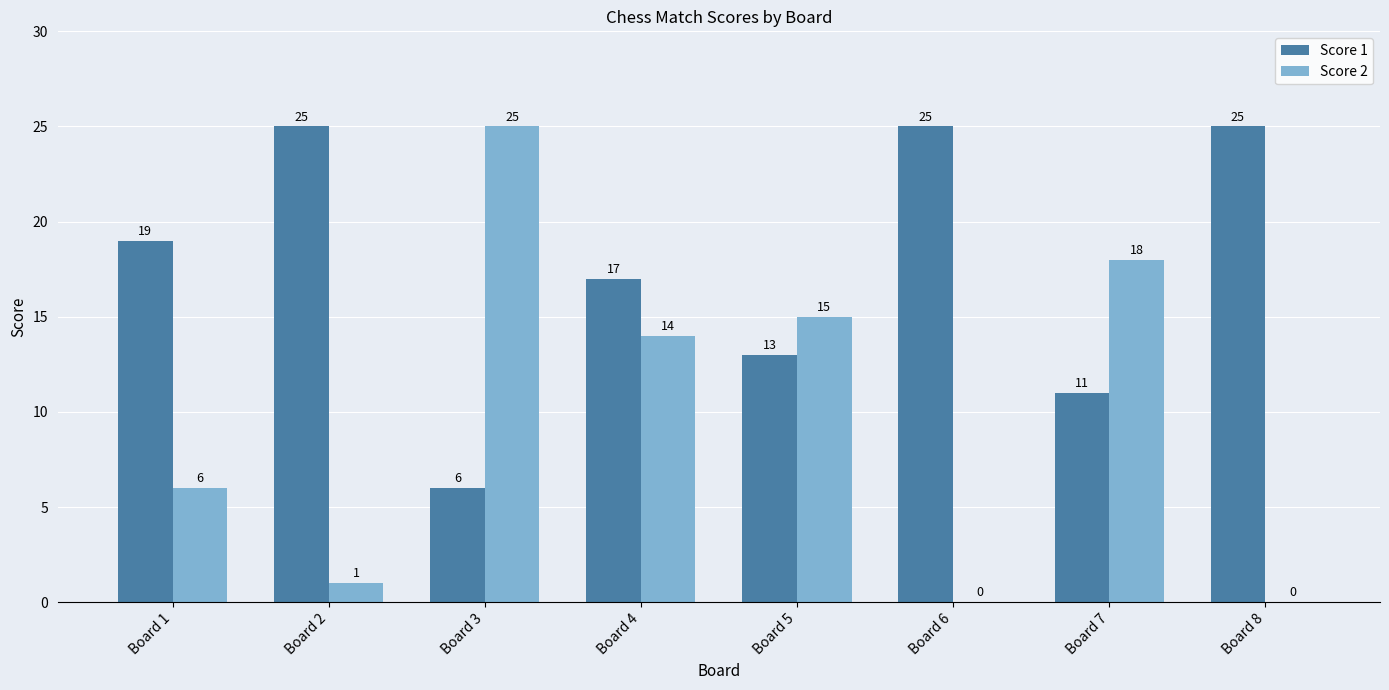

Which series has the widest spread of values?

Score 2